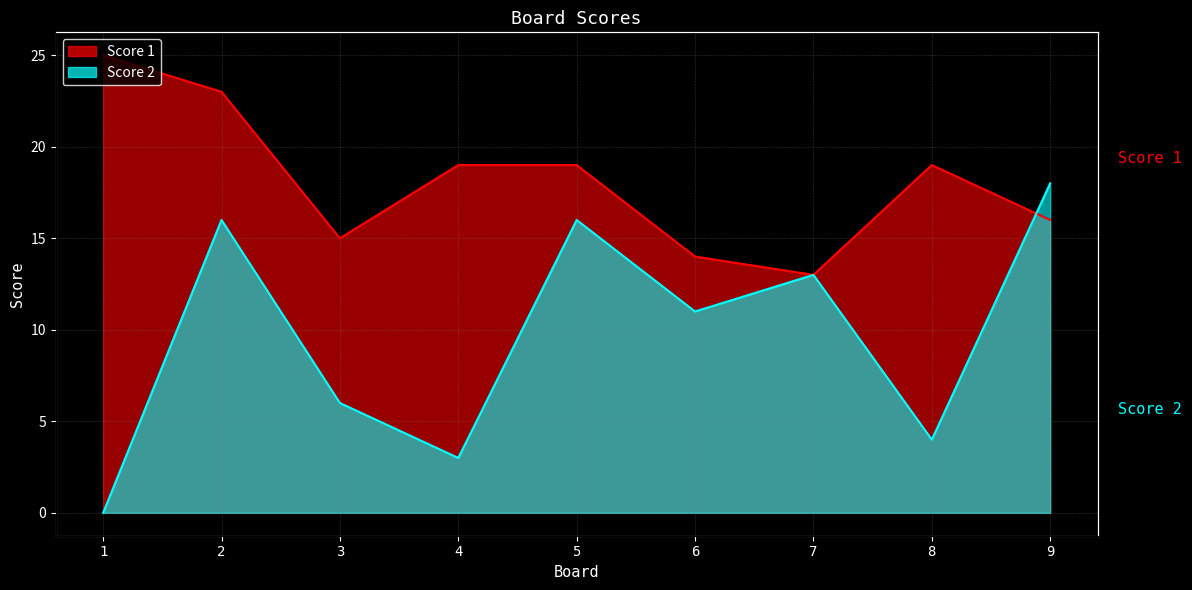

Reading right to left, list all the values displayed in this chart.

Score 1: 16	19	13	14	19	19	15	23	25
Score 2: 18	4	13	11	16	3	6	16	0